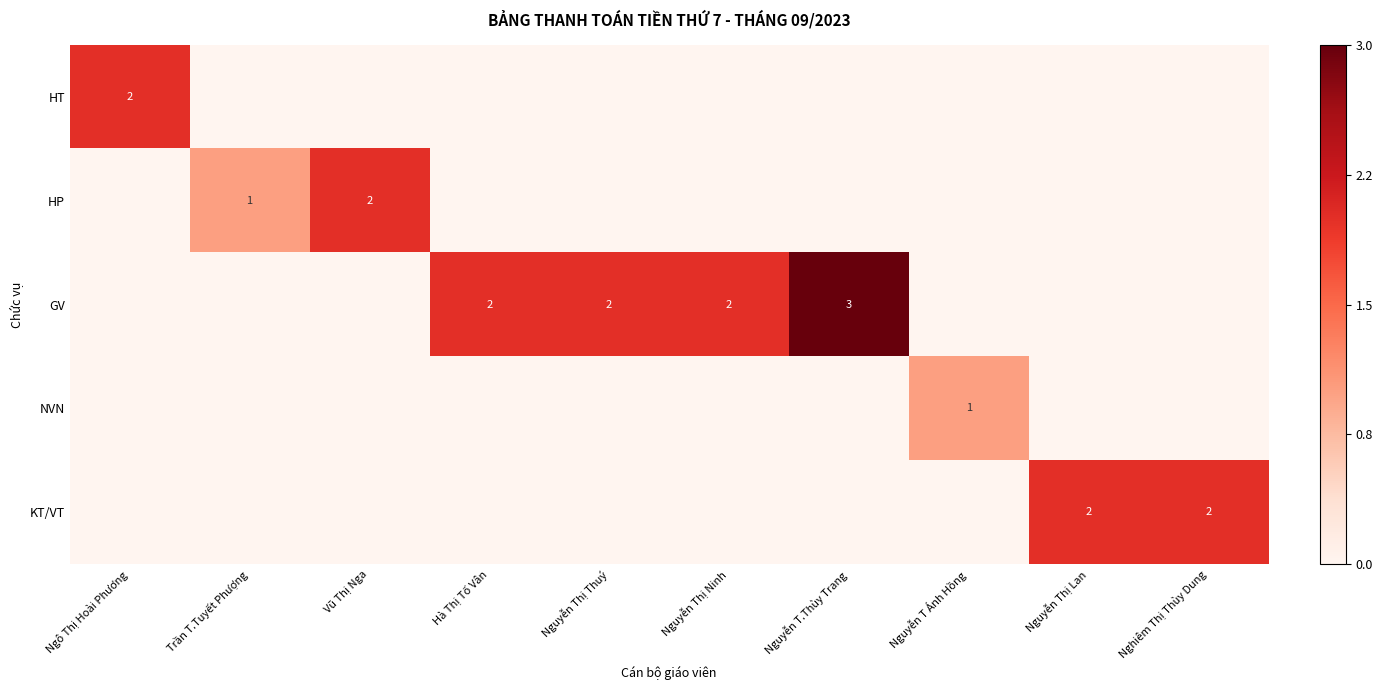

The value of GV at Nguyễn Thị Ninh is 3. True or false?

False